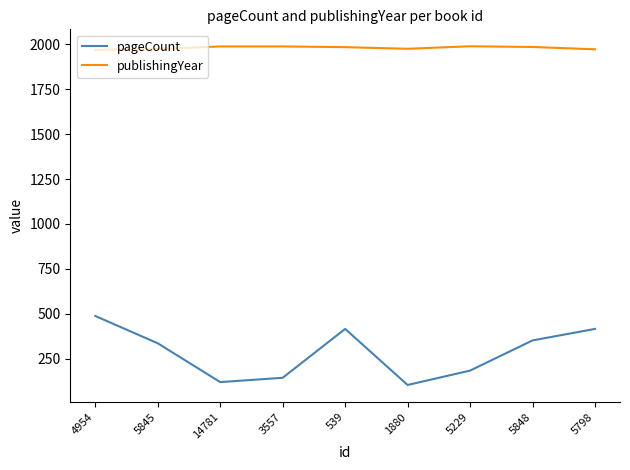

Which series has the largest range (max minus min)?

pageCount